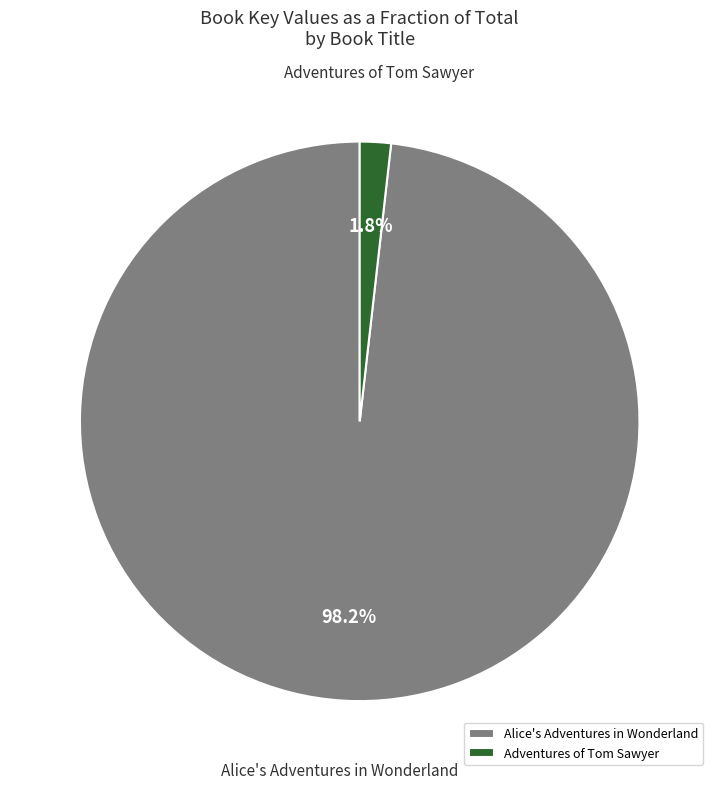

Which category has the smallest portion of the pie?

Adventures of Tom Sawyer